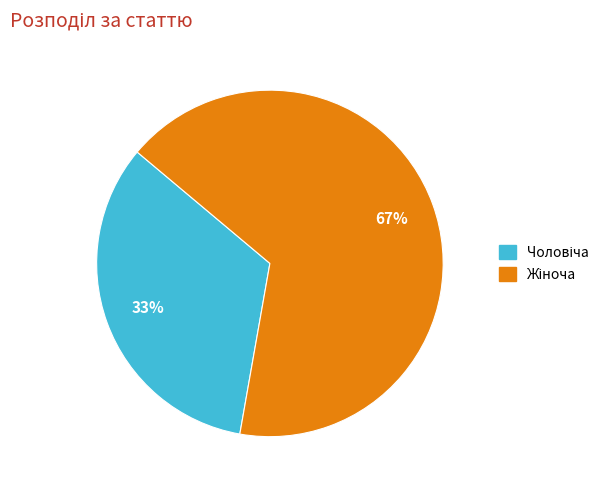

To the nearest percent, what is the average slice percentage?

50%